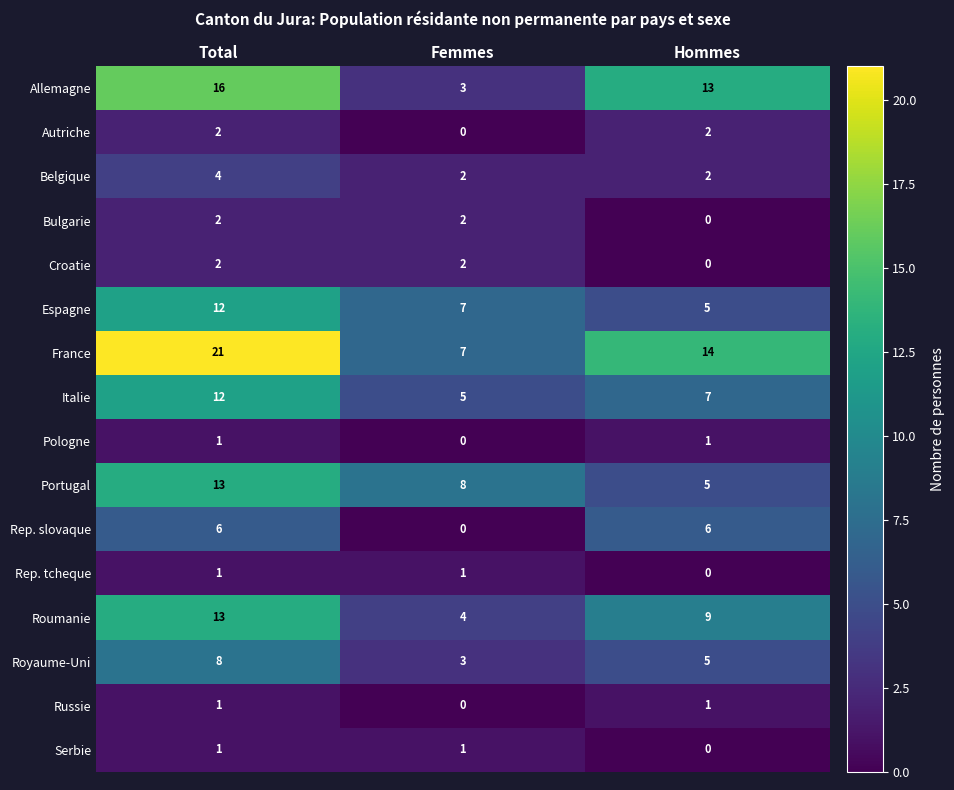

The value of Bulgarie at Total is 2. True or false?

True